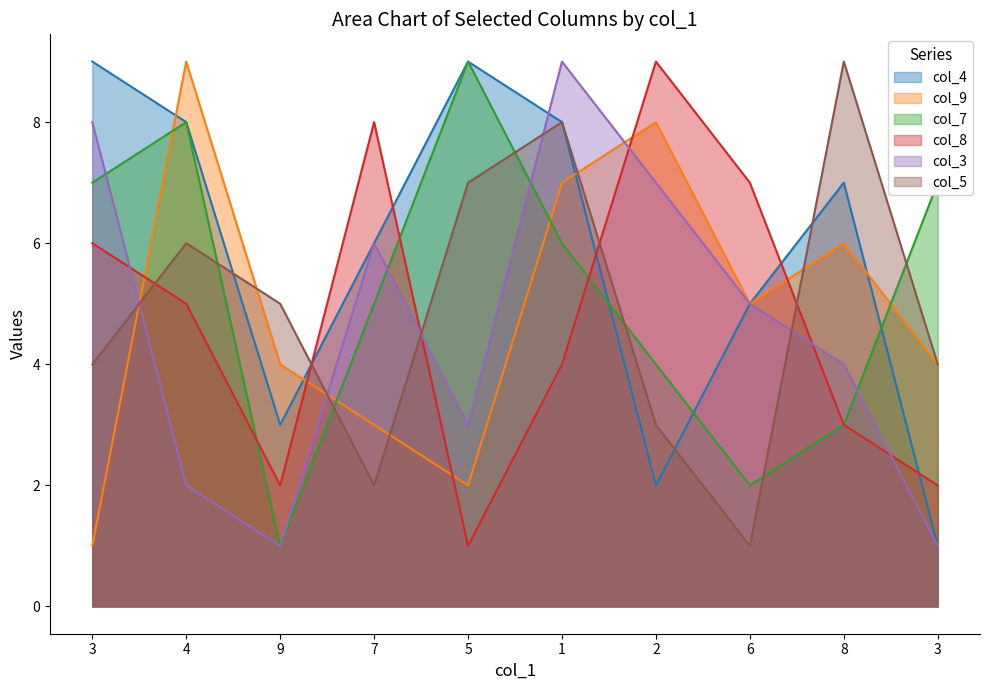

True or false: col_5 has more than 2 interior local peaks.

True